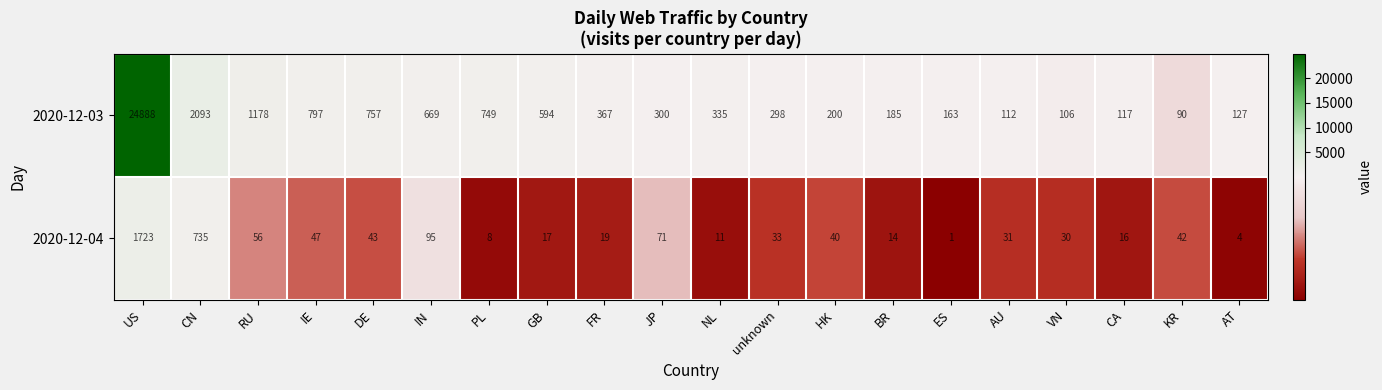

At which label is 2020-12-03 closest to 12489?

CN